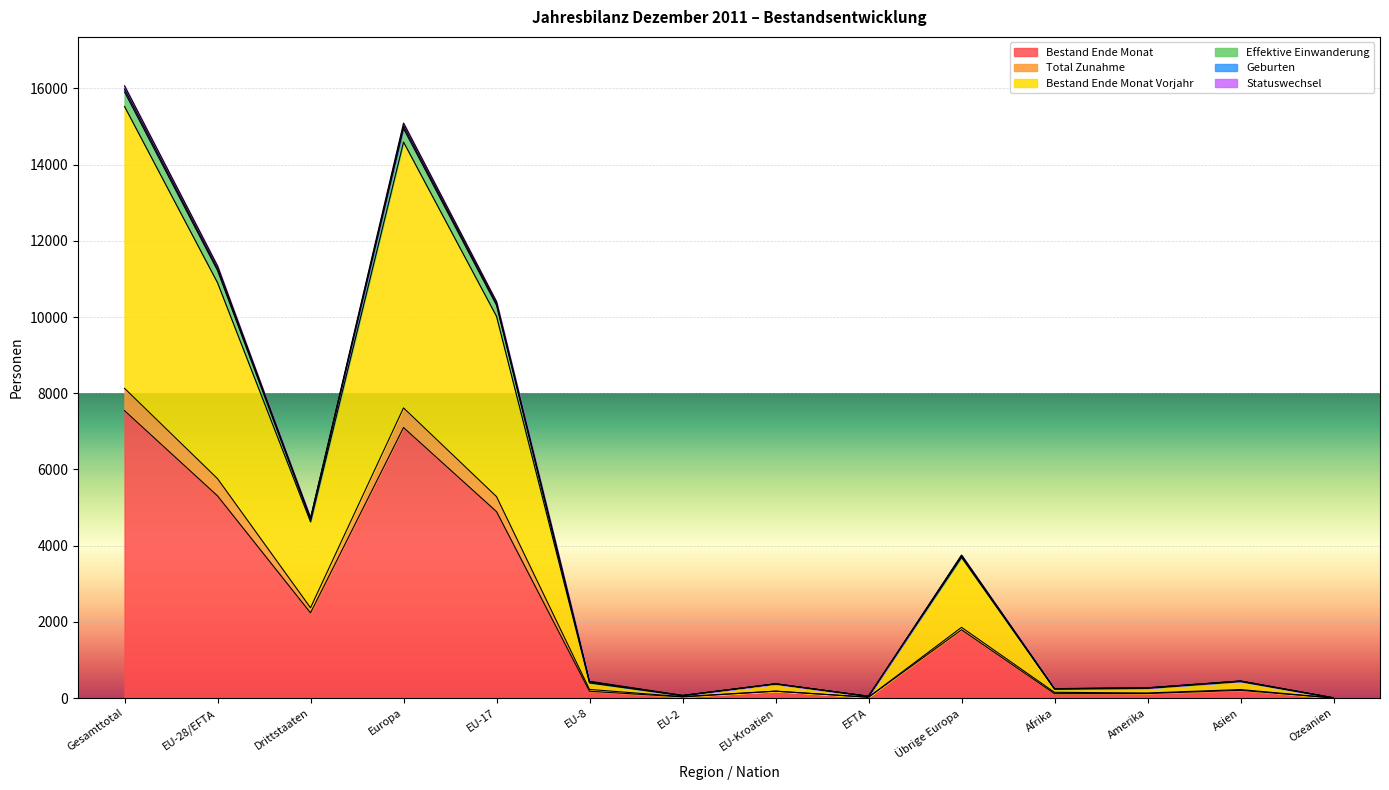

At which category is the sum across all series the highest?

Gesamttotal